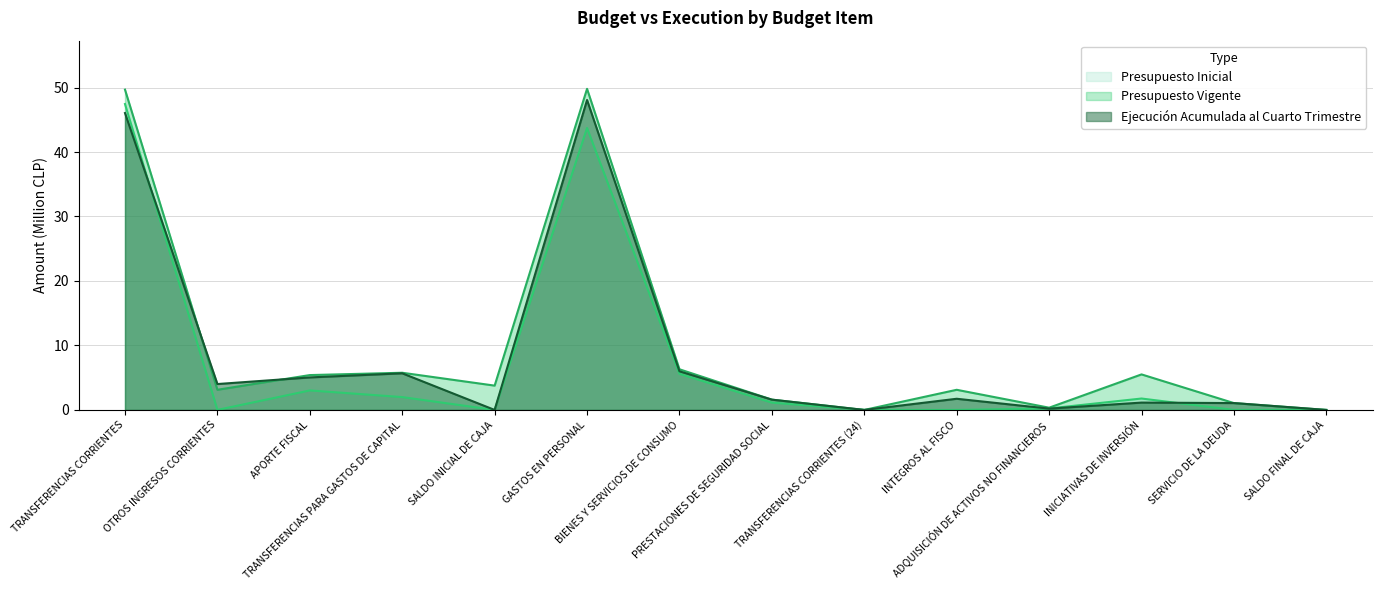

Which series changed the most between OTROS INGRESOS CORRIENTES and SALDO FINAL DE CAJA?

Ejecución Acumulada al Cuarto Trimestre